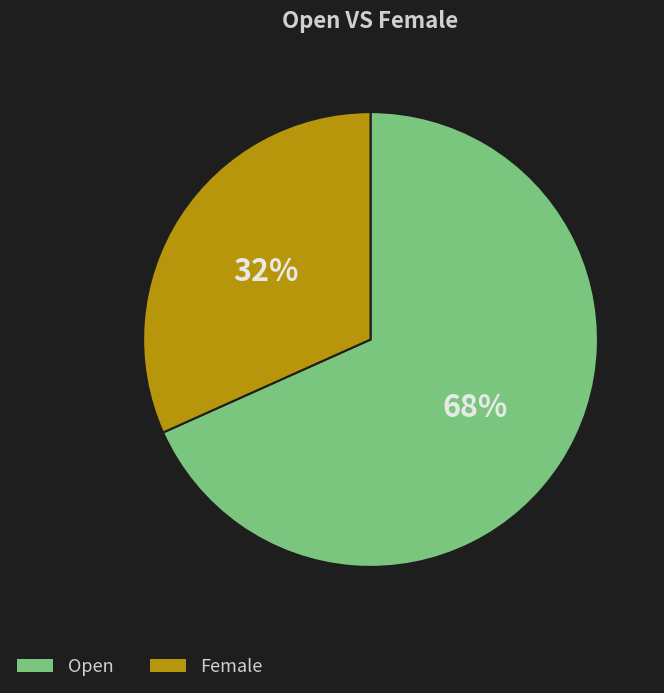

Does Open represent more than half of the total?

Yes